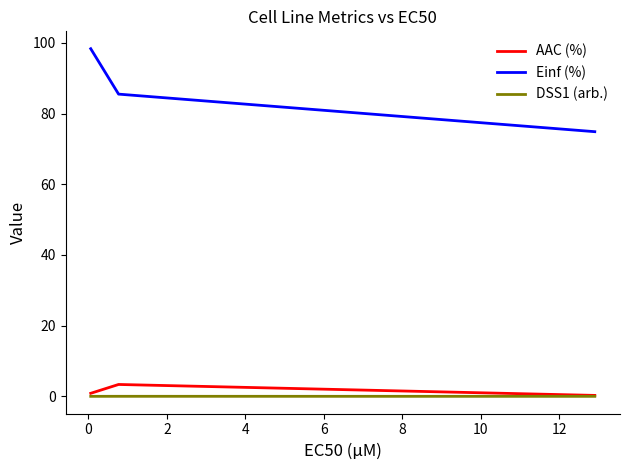

Count the number of data series in this chart.

3